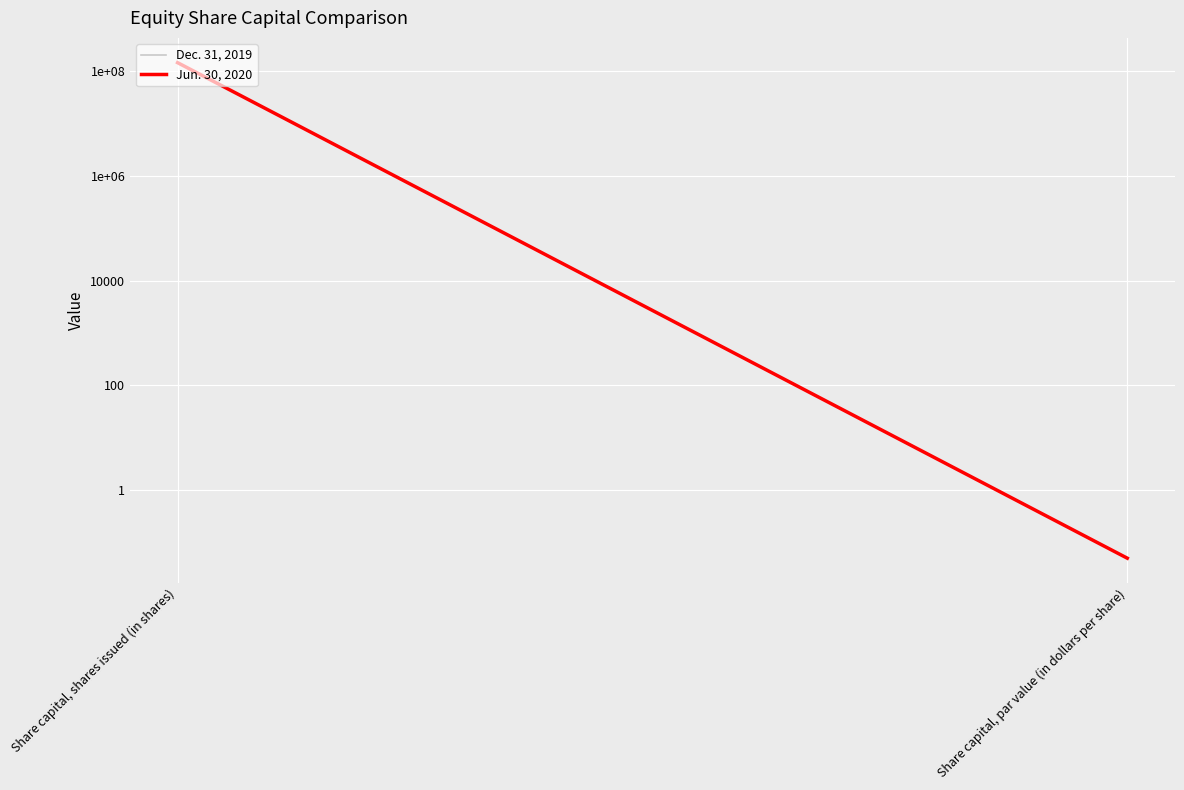

What is the greatest value displayed?

144272697.0